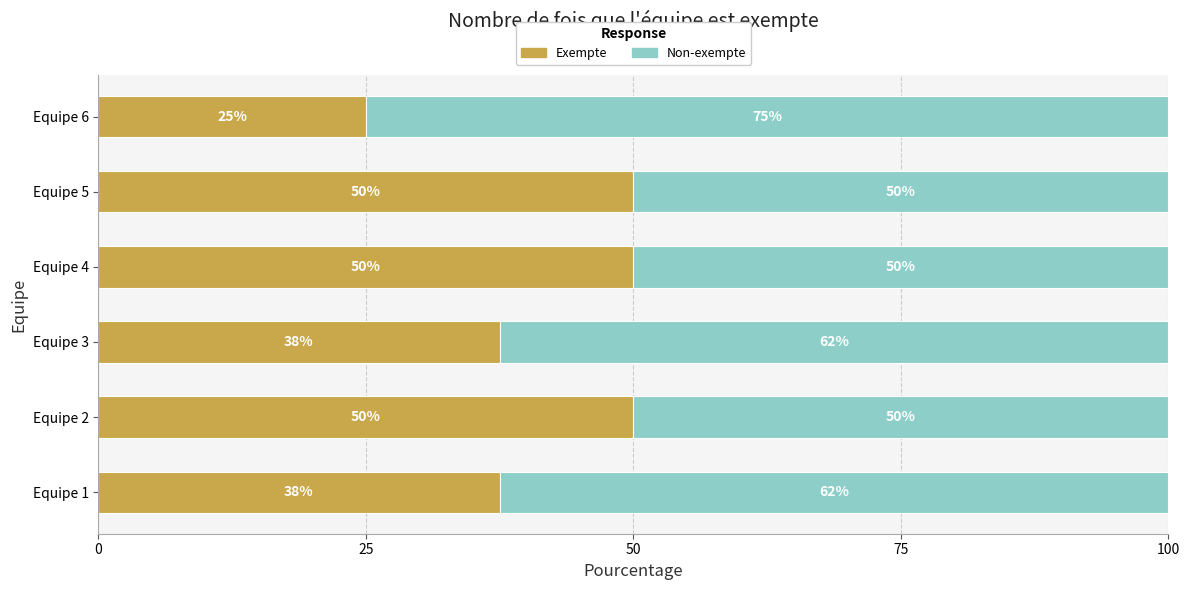

What is the total value across all series at Equipe 3?

100.0